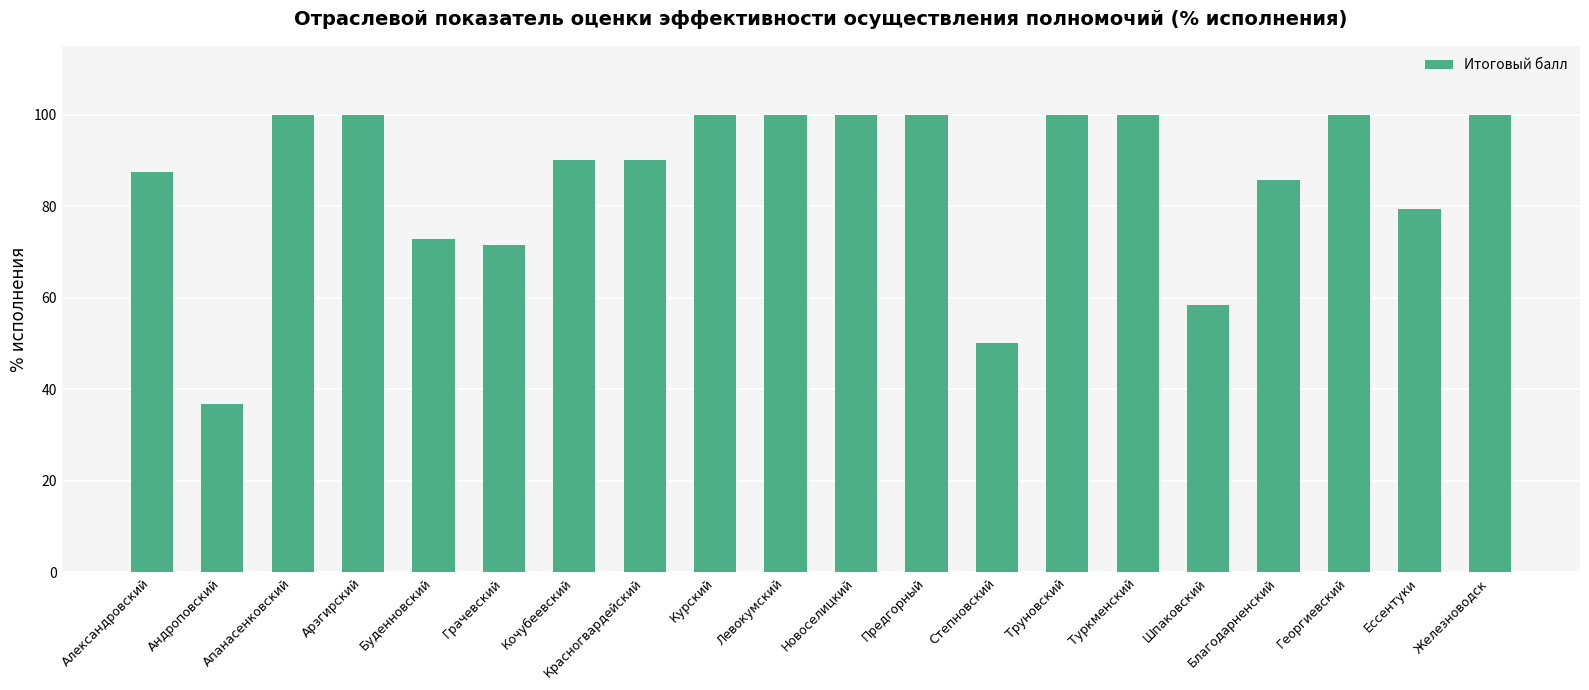

How many data points are less than 100?

10